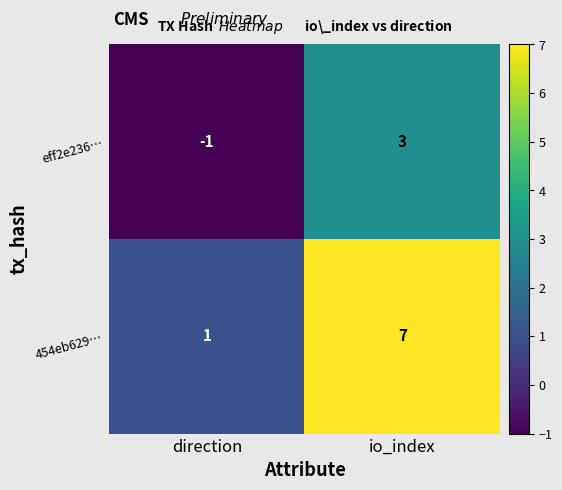

What is the total value across all series at io_index?

10